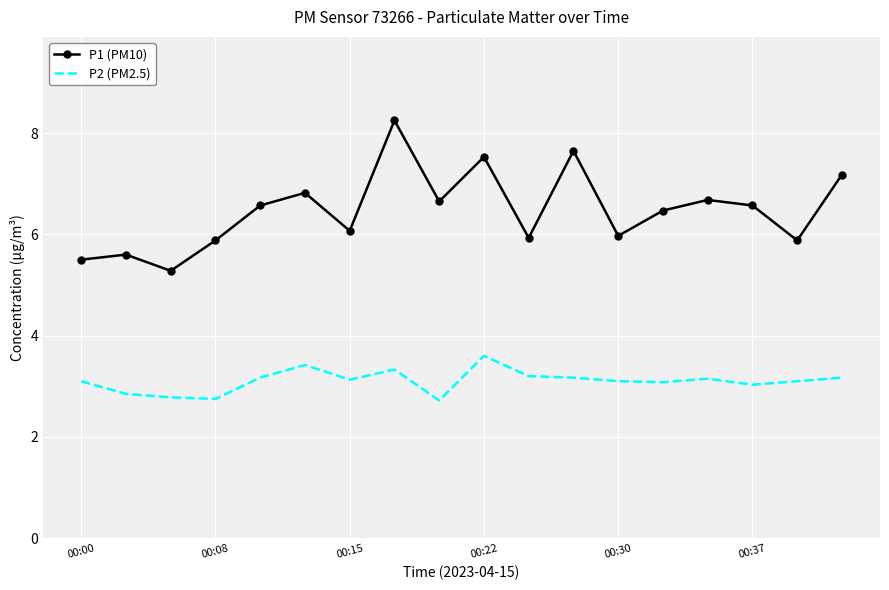

Which series has the widest spread of values?

P1 (PM10)